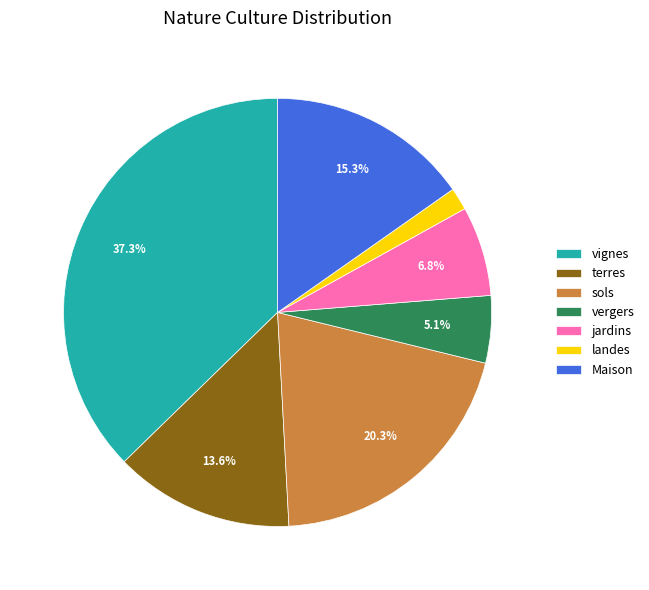

Between Maison and jardins, which is larger?

Maison